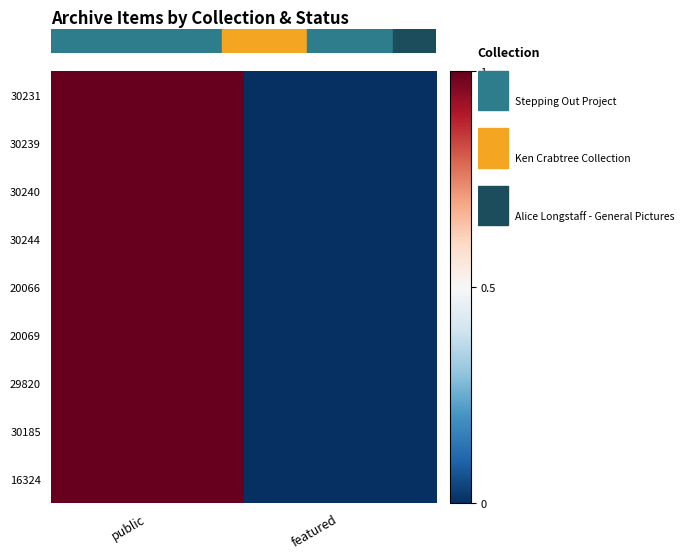

What is the total value across all series at public?

9